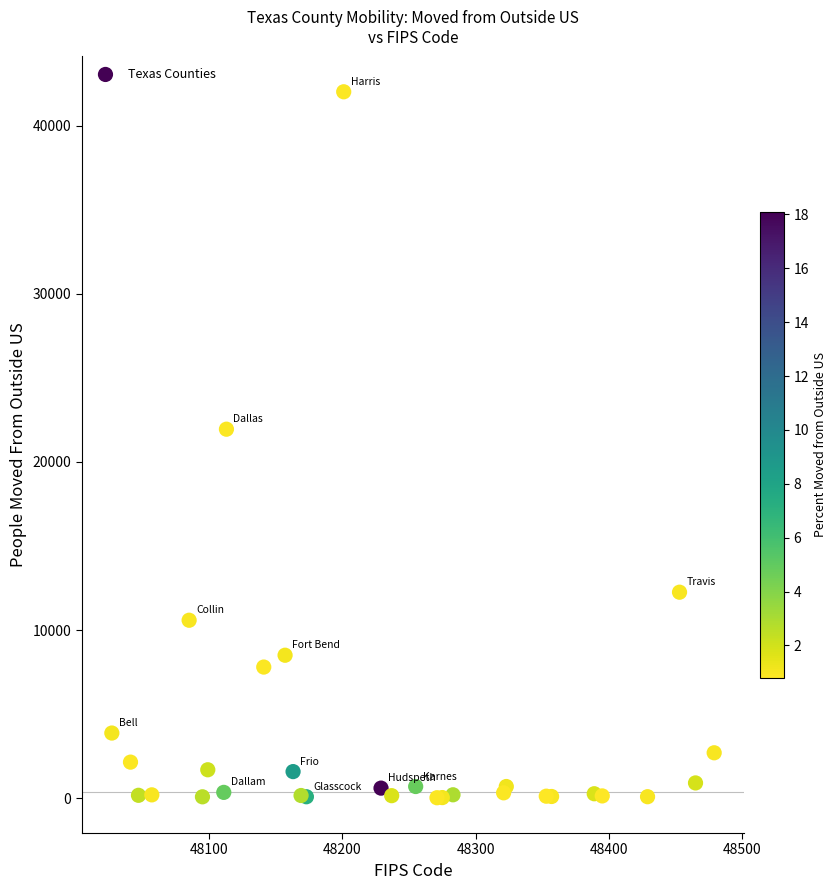

What Y value in the scatter plot is closest to 21017?

21943